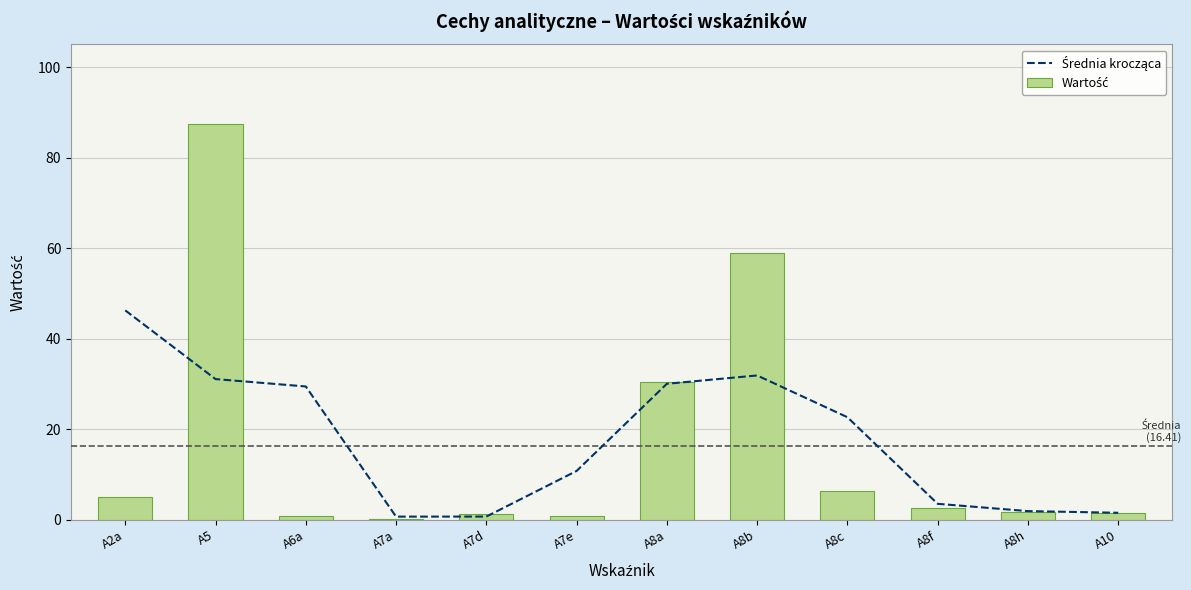

What is the label of the 5th bar from the left?

A7d